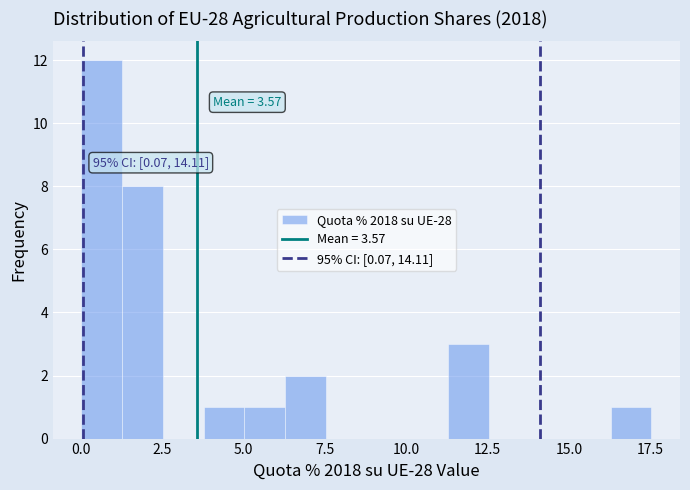

Around what value on the x-axis is the tallest bar? Give the approximate position of its centre, as read against the axis.

0.5